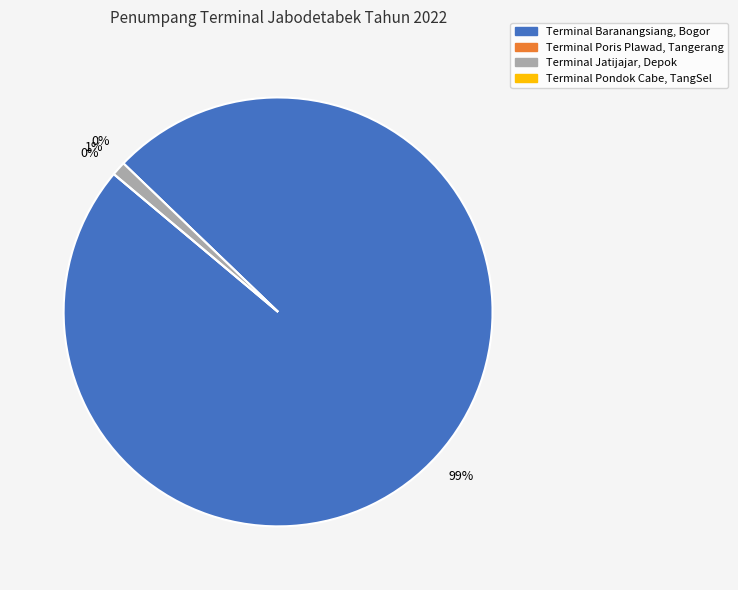

Which slice is the smallest?

Terminal Poris Plawad, Tangerang